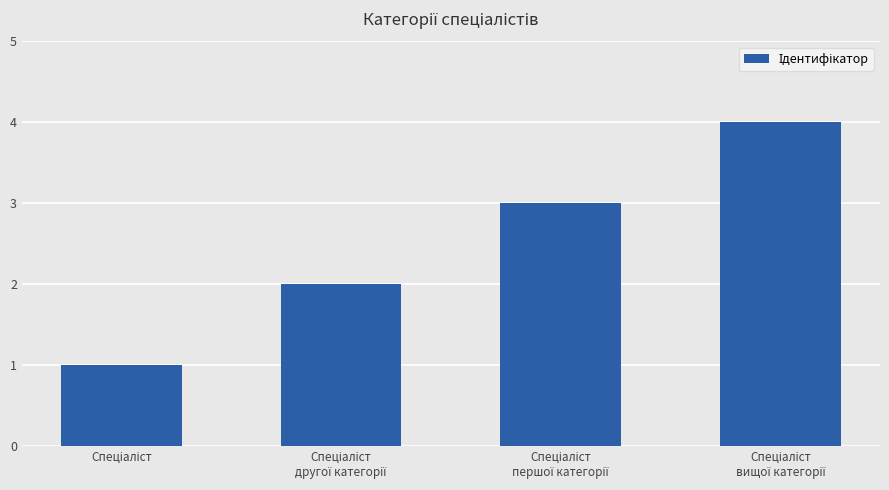

What is the difference between the maximum and second lowest values?

2